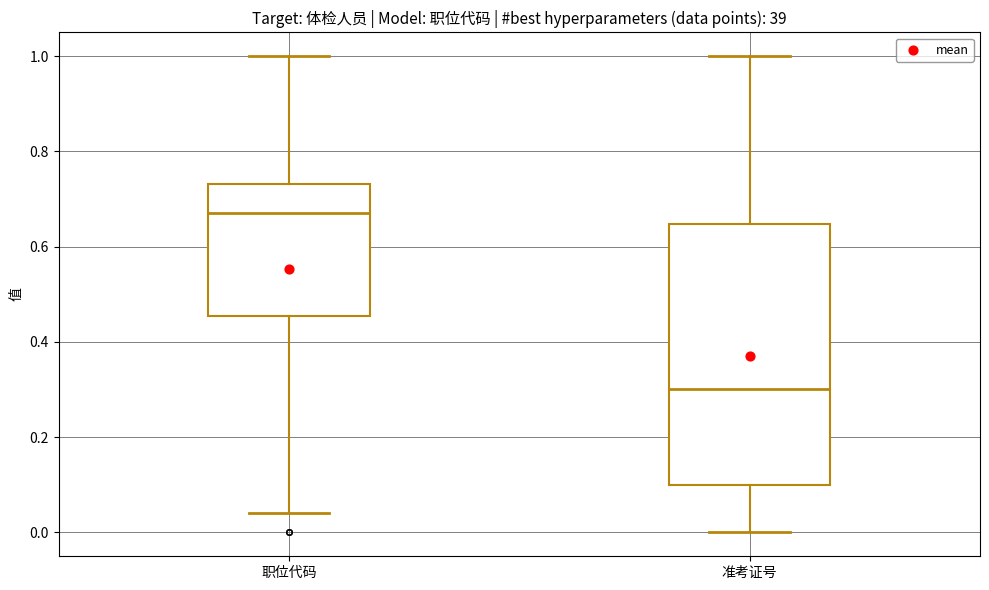

Reading left to right, read every box against the y-axis: the position of its median line, the range the box covers, and the ends of its whiskers. The values are not printed on the chart, so give them approximately, as read against the axis.

职位代码: median 0.68, box 0.46 to 0.74, whiskers 0.04 to 1.00
准考证号: median 0.30, box 0.10 to 0.64, whiskers 0.00 to 1.00